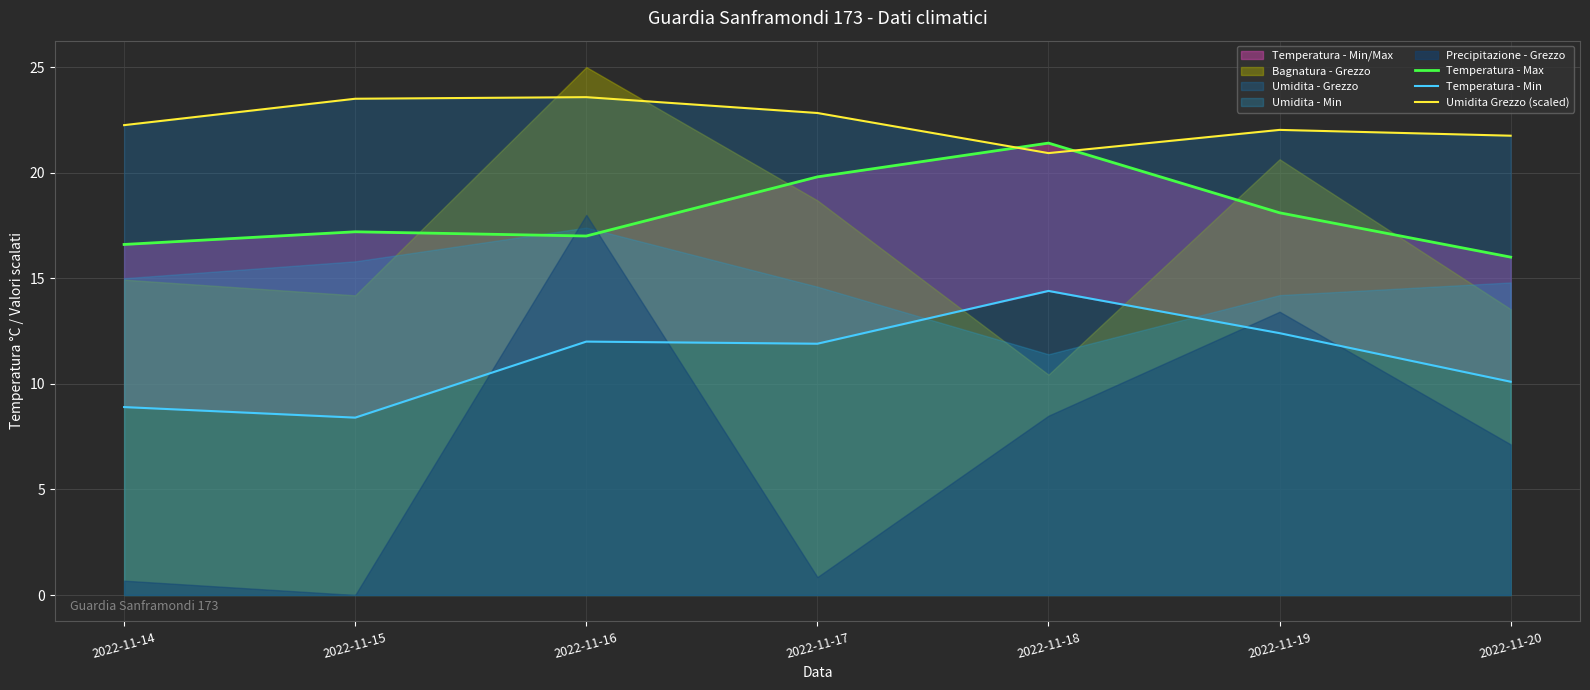

What is the approximate value of Temperatura - Max at 2022-11-16?

17.0